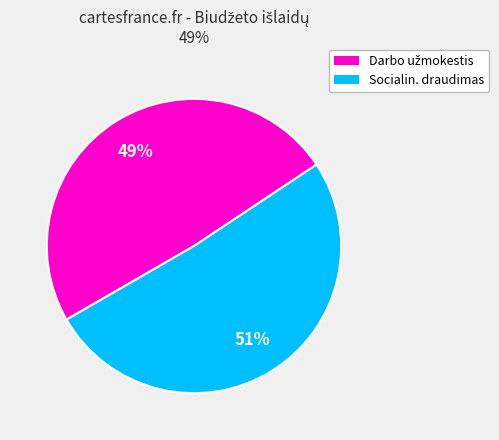

Is there a majority slice in this chart?

Yes